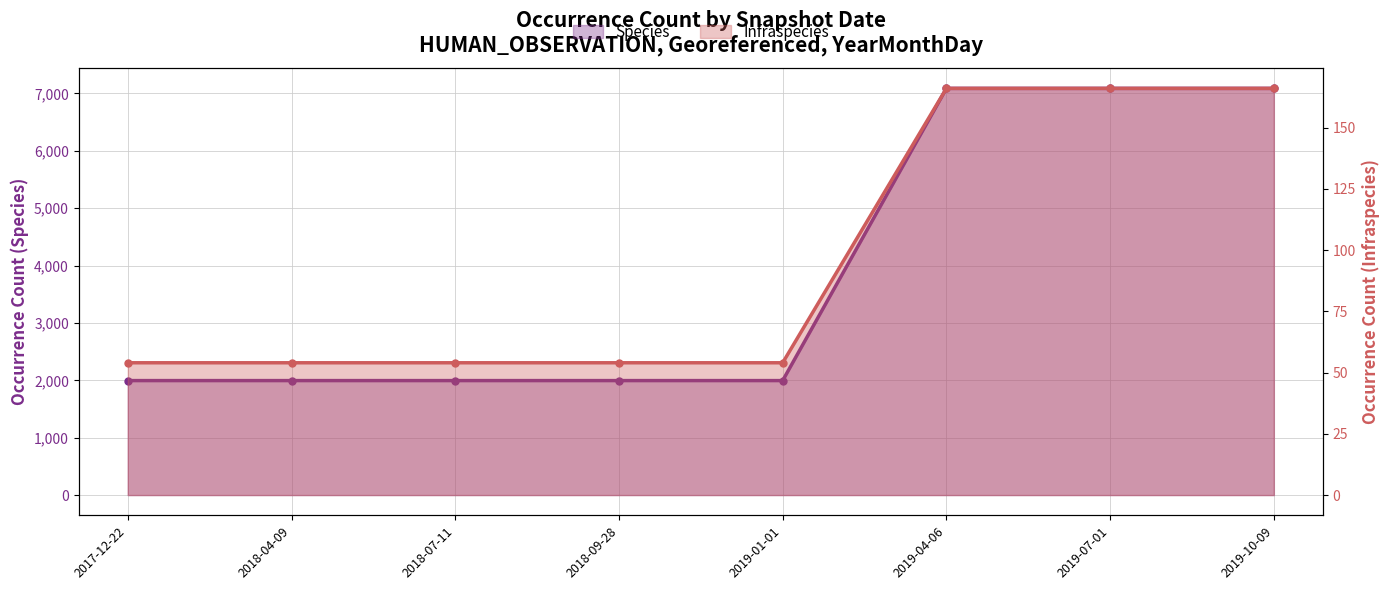

Reading left to right, extract all data points from this chart.

Species: 1995	1995	1995	1995	1995	7088	7088	7088
Infraspecies: 54	54	54	54	54	166	166	166